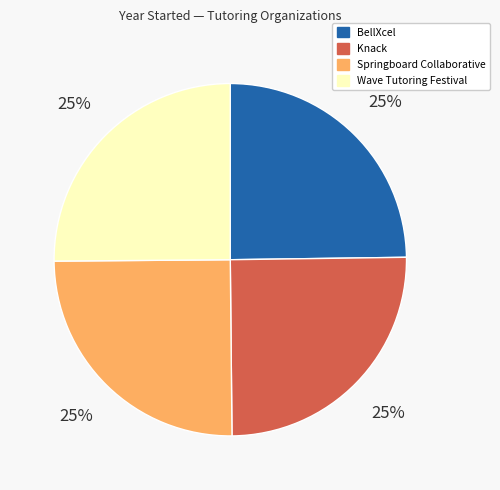

True or false: BellXcel accounts for 14% of the total.

False